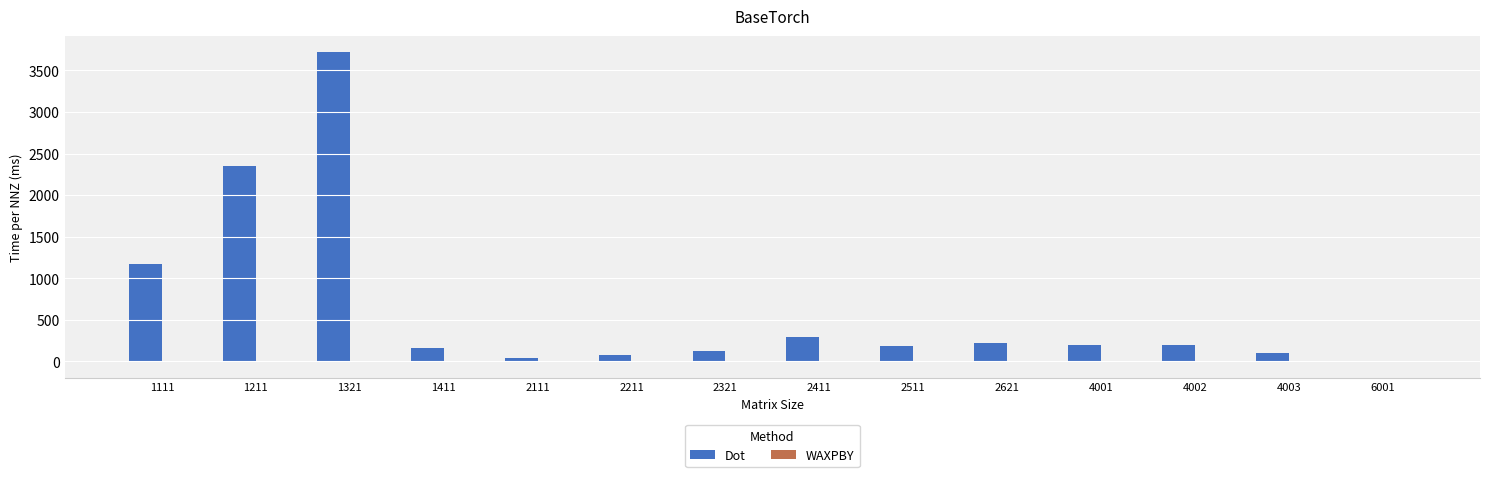

At which label is Dot closest to 1858?

1211